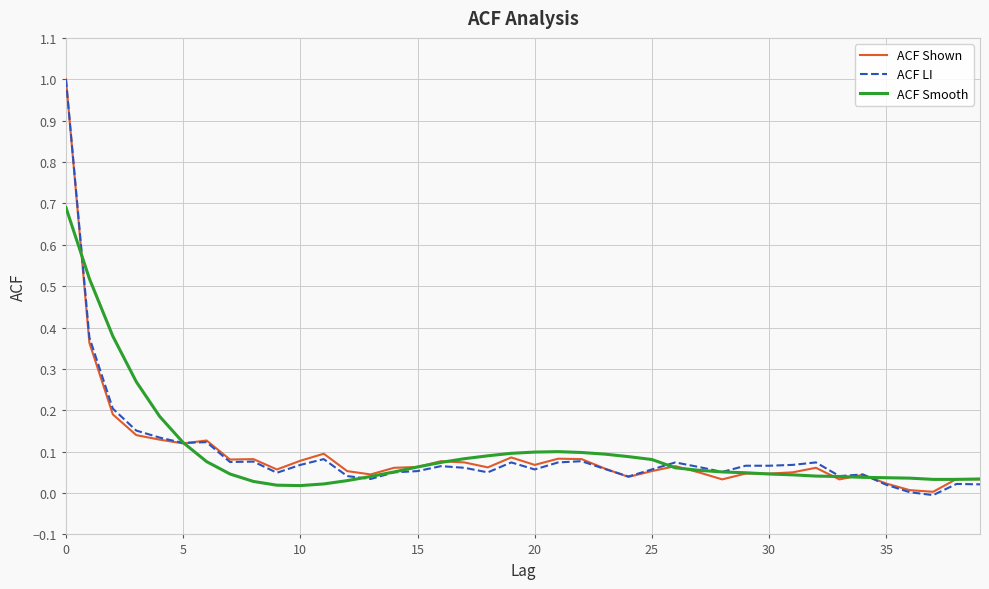

What is the greatest value displayed?

1.0